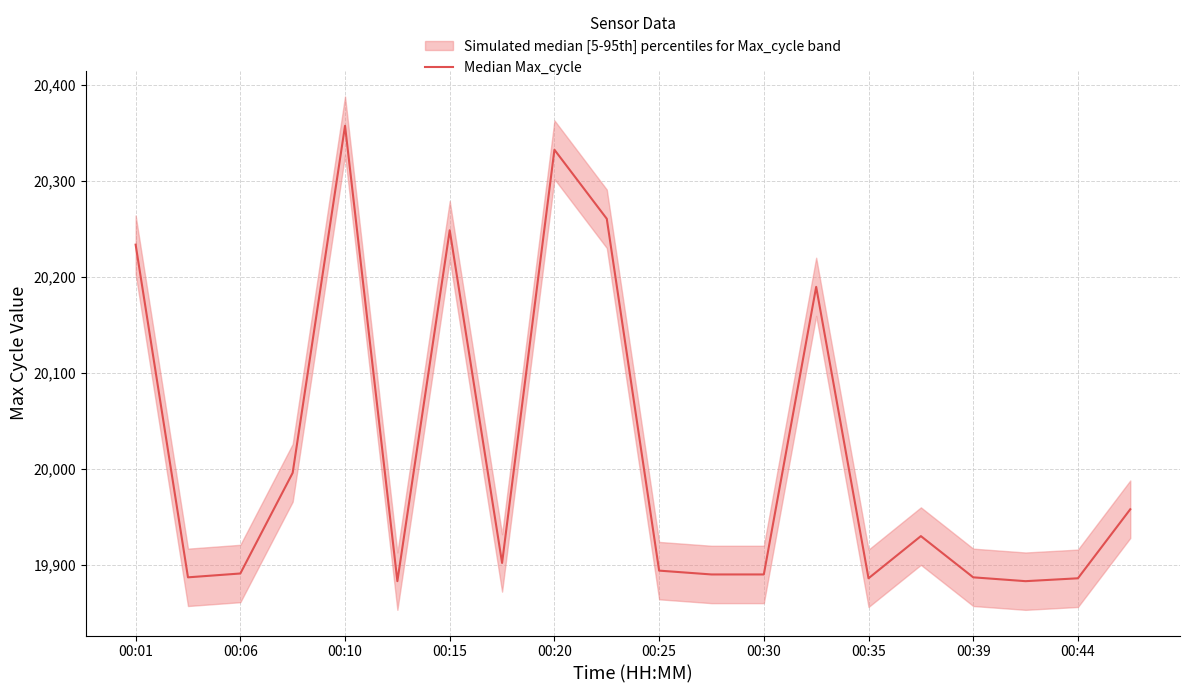

What position from the right is 13?

7